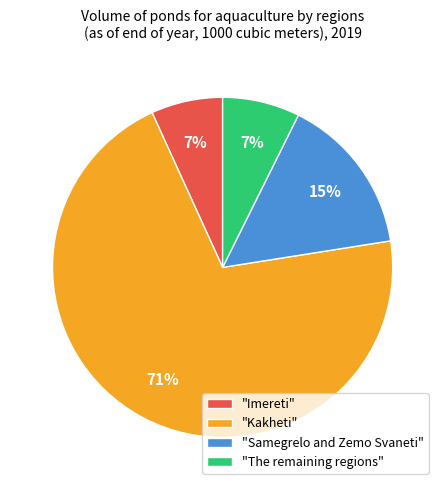

Do "The remaining regions" and "Imereti" together represent more than half of the pie?

No